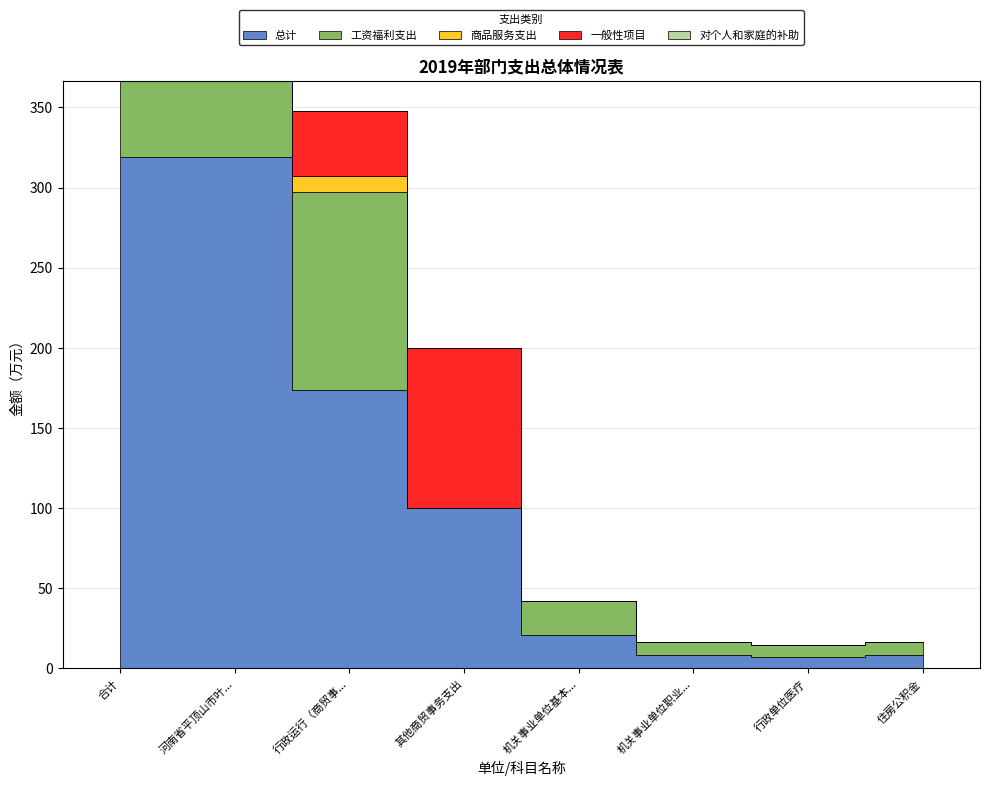

At which category is the sum across all series the highest?

合计